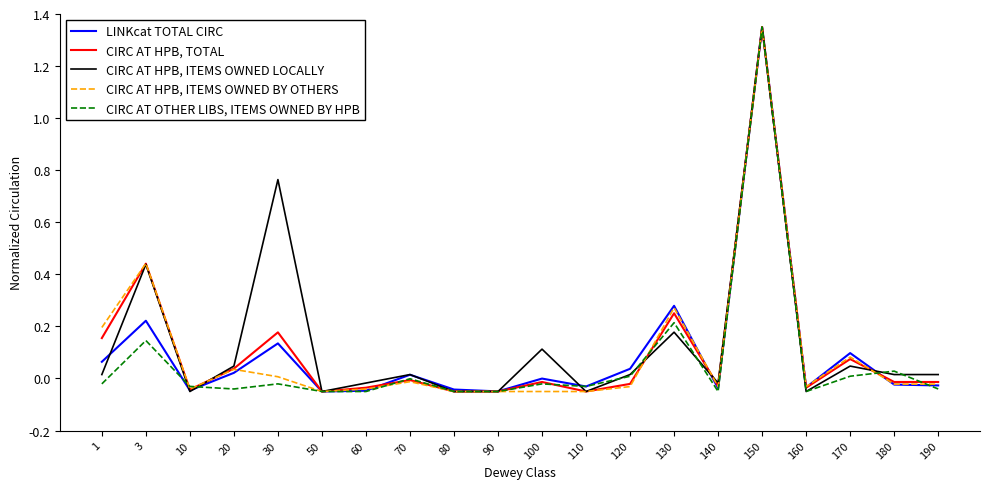

The value of LINKcat TOTAL CIRC at 50 is -0.0. True or false?

False